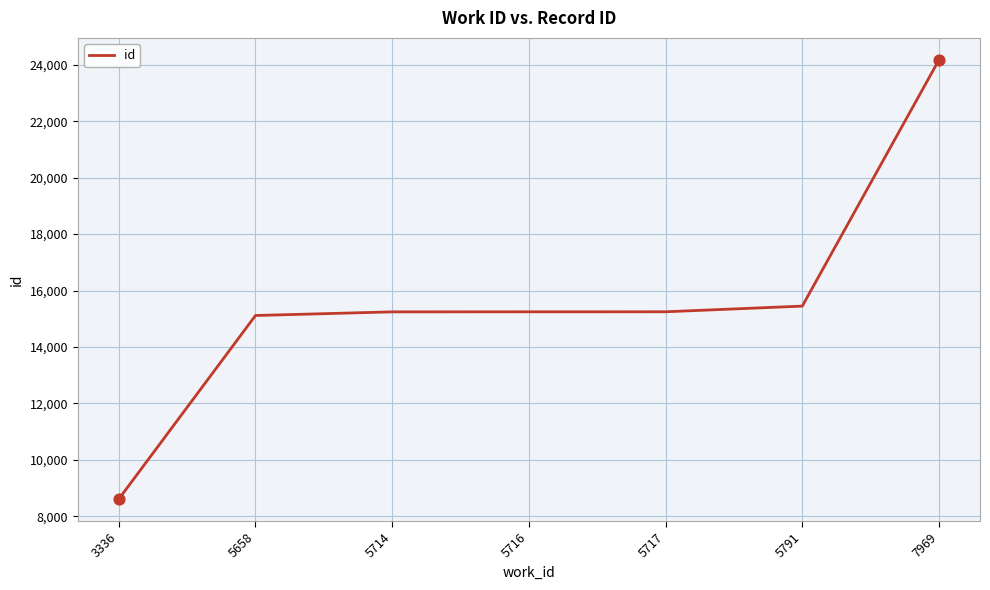

What is the ratio of the value at 5791 to the value at 5716?

1.0